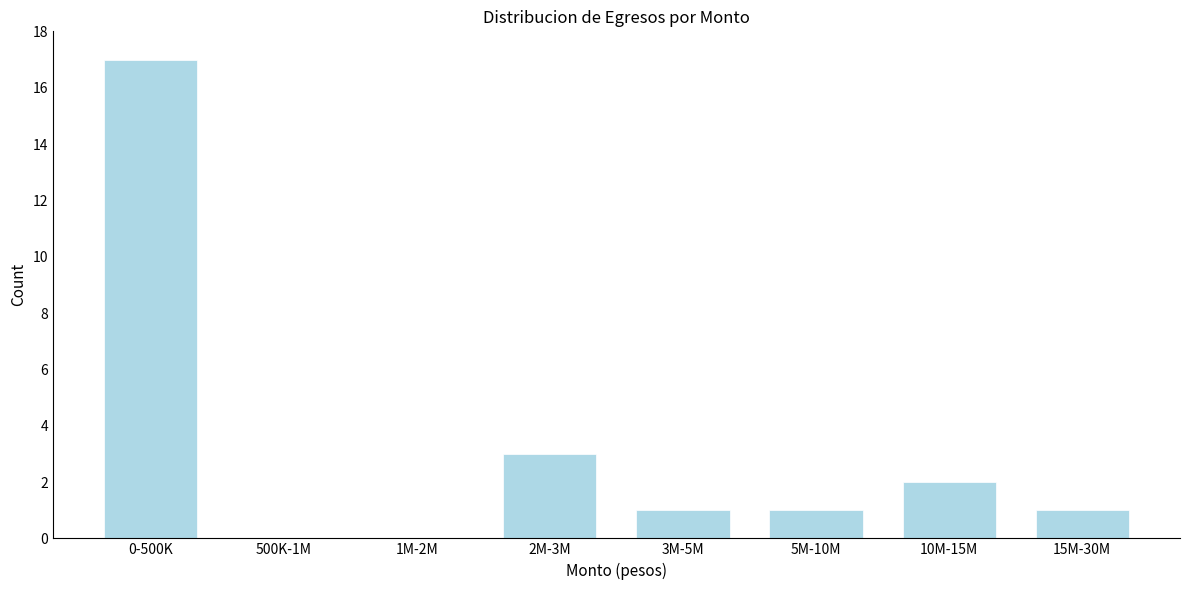

Reading right to left, transcribe all the data shown in this chart.

15M-30M=1	10M-15M=2	5M-10M=1	3M-5M=1	2M-3M=3	1M-2M=0	500K-1M=0	0-500K=17